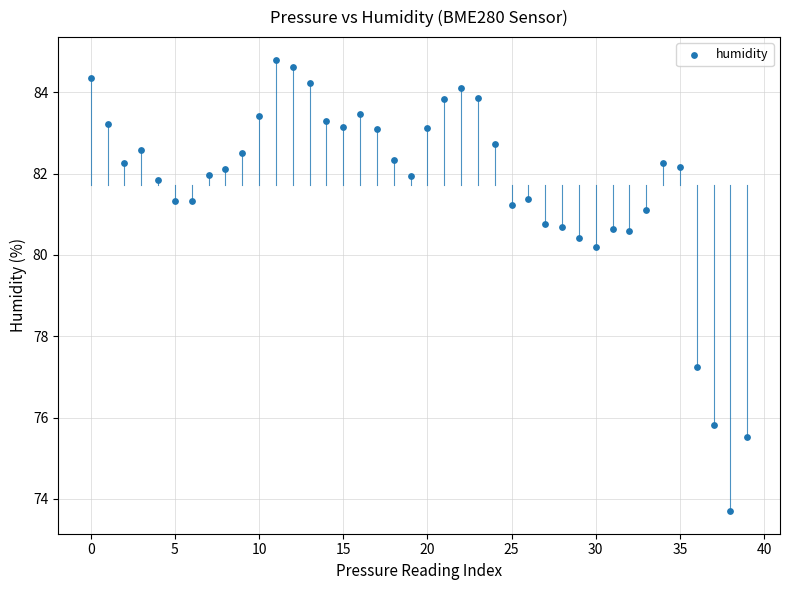

What Y value in the scatter plot is closest to 79?

80.2